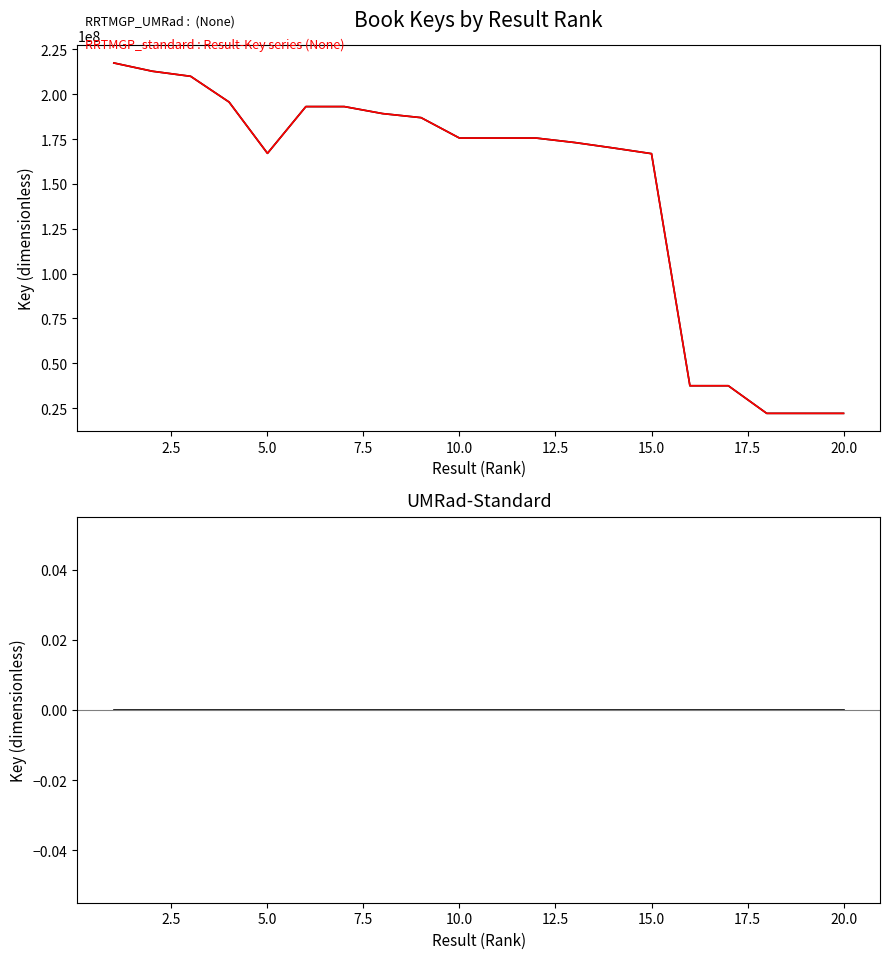

Count the number of data series in this chart.

3